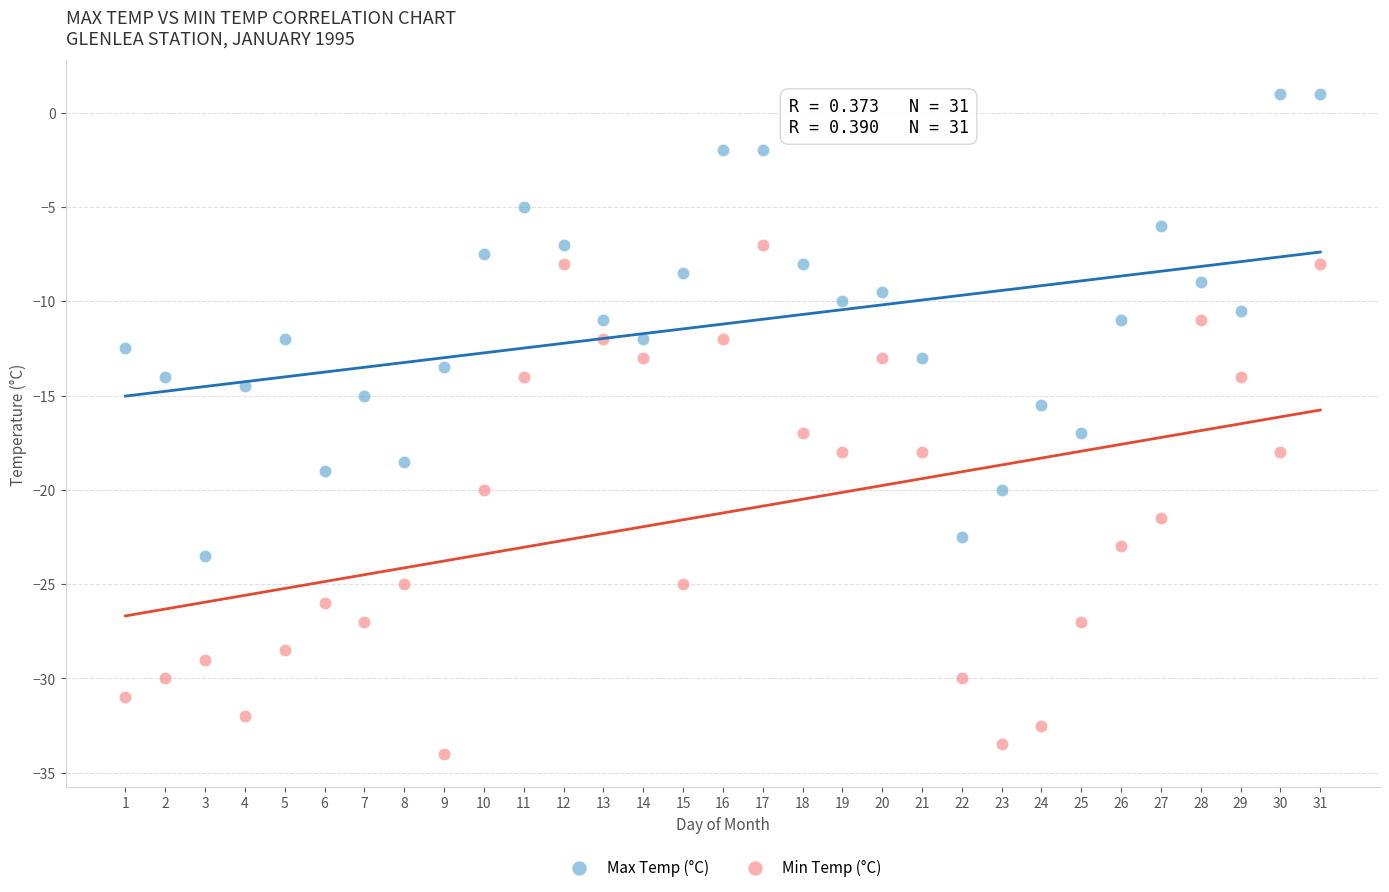

Across all series, what Y value is closest to -16?

-15.5